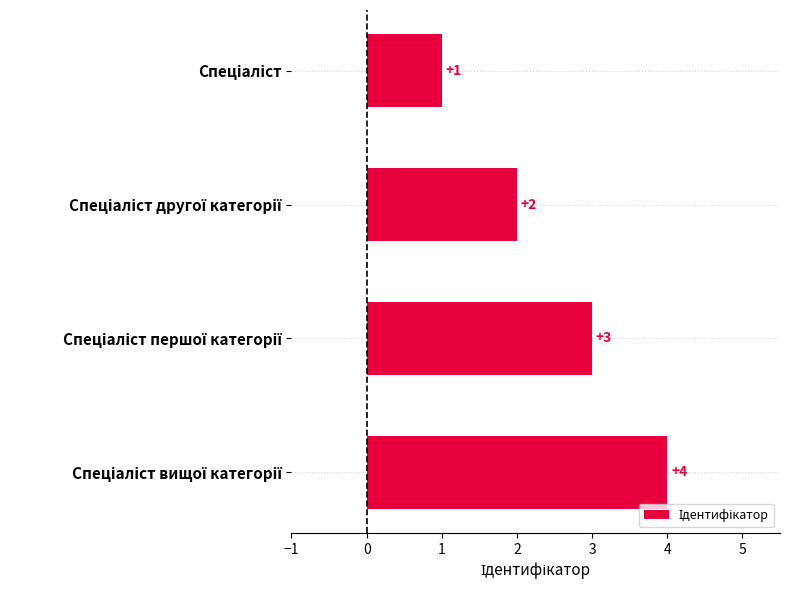

What is the maximum value shown in the chart?

4